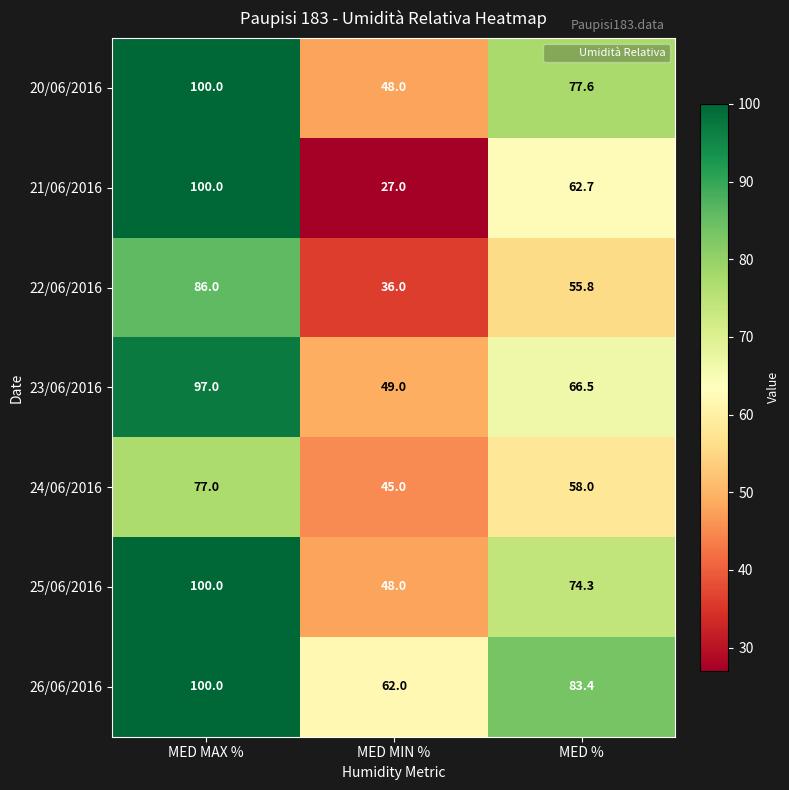

Read the 20/06/2016 value at MED MAX %.

100.0